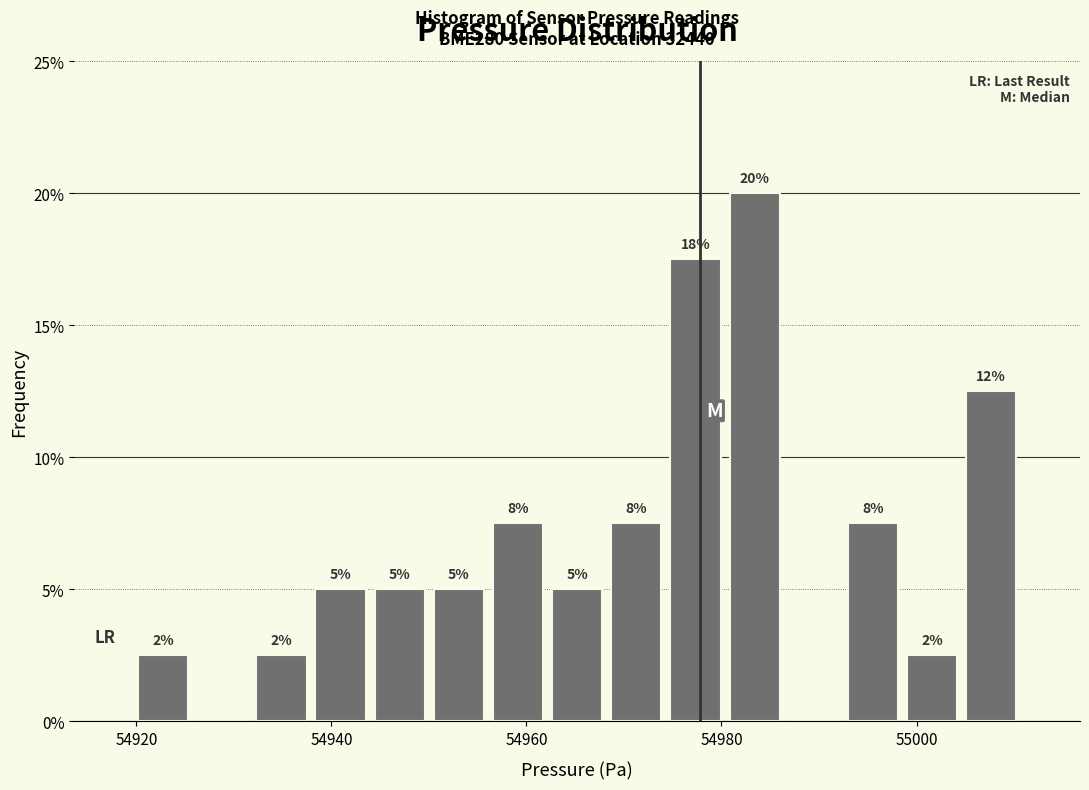

Read against the x-axis, roughly where is the centre of the tallest bar?

54984